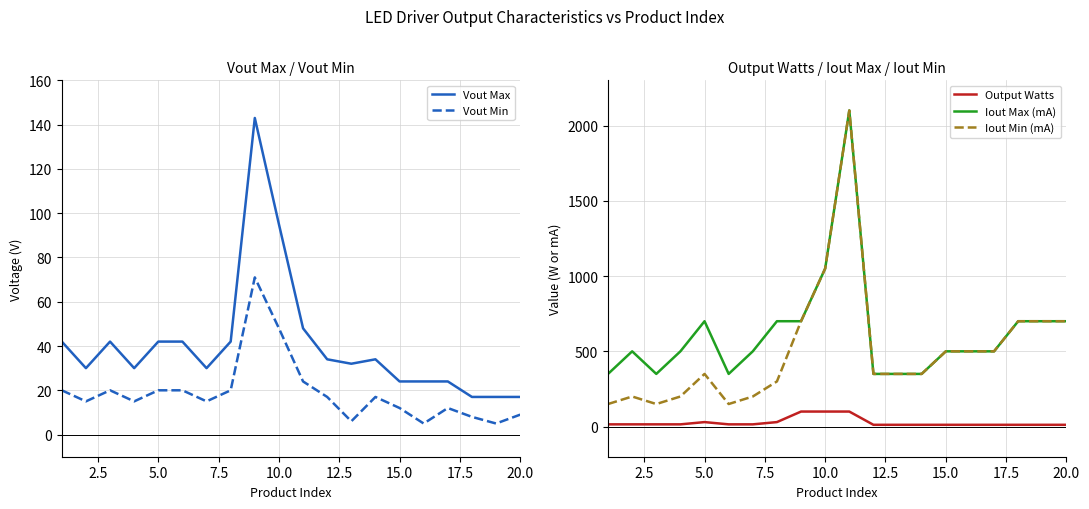

Reading left to right, transcribe all the data shown in this chart.

Vout Max: 42	30	42	30	42	42	30	42	143	95	48	34	32	34	24	24	24	17	17	17
Vout Min: 20	15	20	15	20	20	15	20	71	48	24	17	6	17	12	5	12	8	5	9
Output Watts: 15	15	15	15	30	15	15	30	100	100	100	12	12	12	12	12	12	12	12	12
Iout Max (mA): 350	500	350	500	700	350	500	700	700	1050	2100	350	350	350	500	500	500	700	700	700
Iout Min (mA): 150	200	150	200	350	150	200	300	700	1050	2100	350	350	350	500	500	500	700	700	700